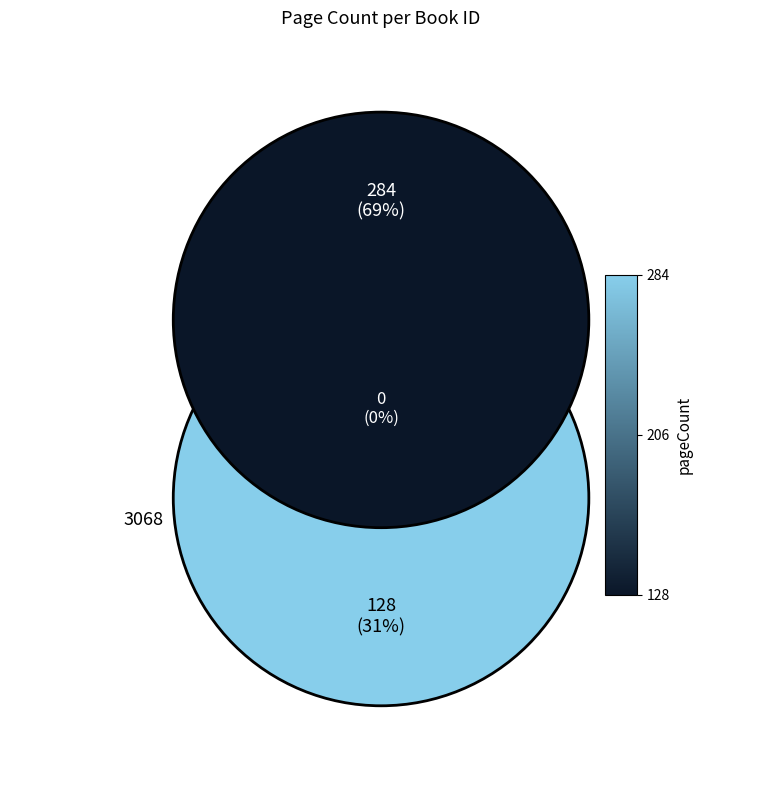

Approximately how many times larger is the value at 3068 compared to 407?

0.5